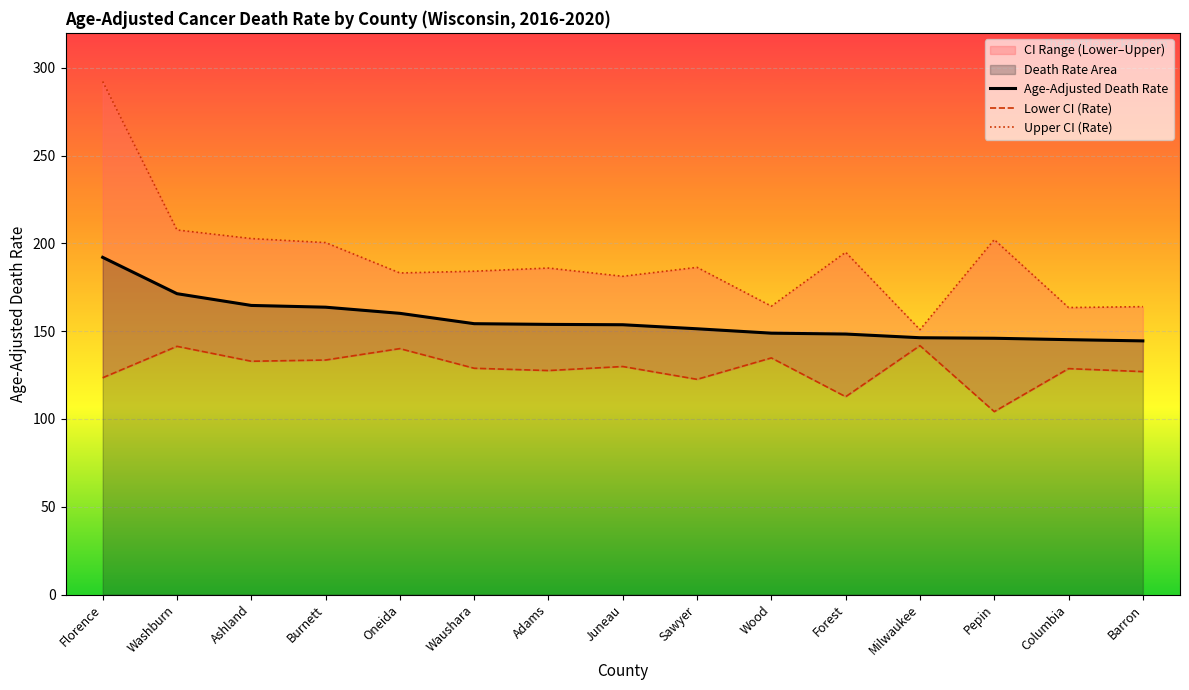

Between Waushara and Milwaukee, which series saw the biggest shift?

Upper CI (Rate)